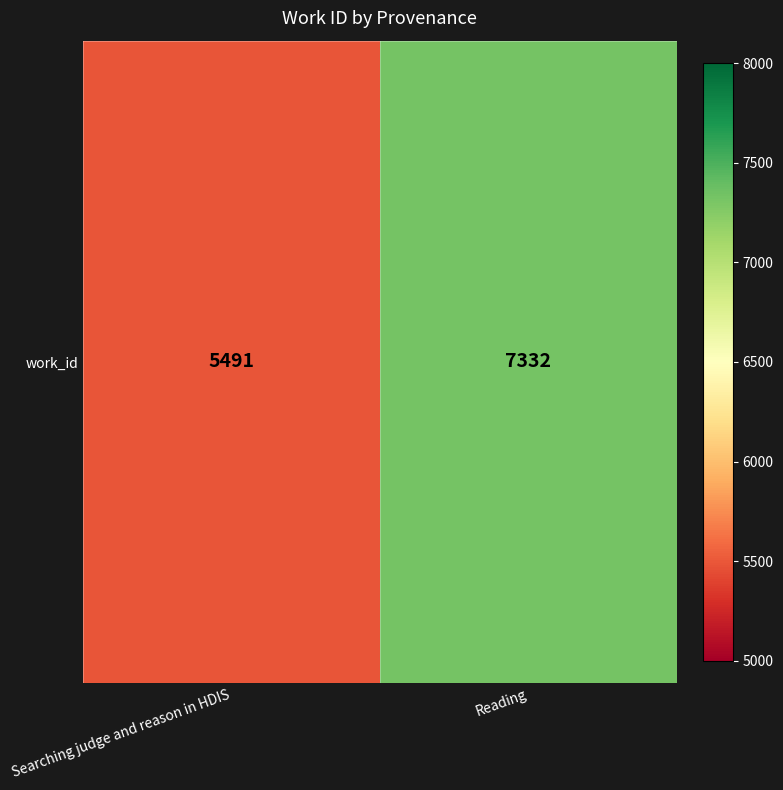

What is the sum of the values at Searching judge and reason in HDIS and Reading?

12823